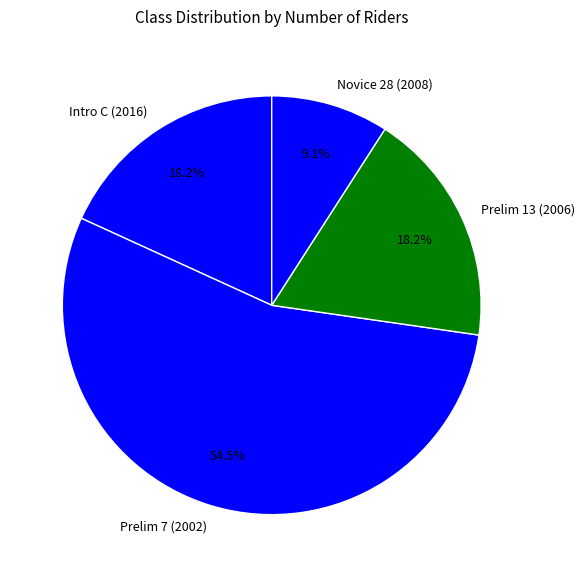

Count the number of slices in the pie.

4